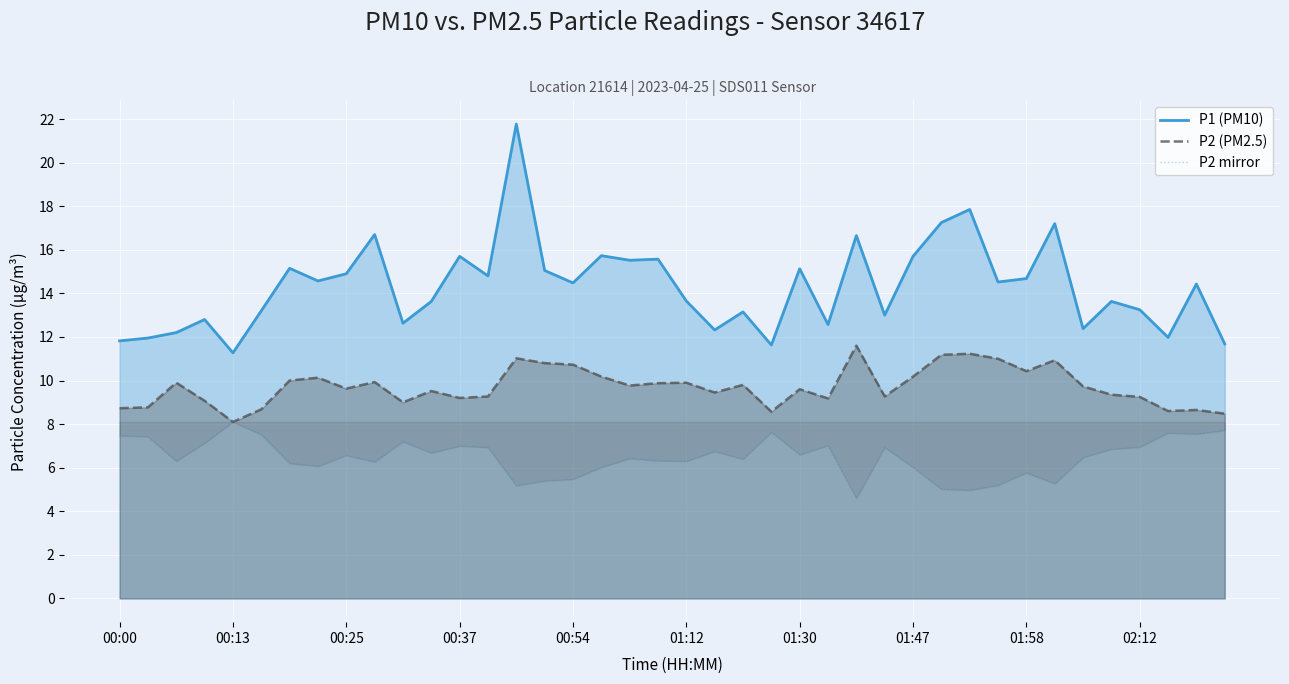

True or false: P2 mirror has a value of 7.7 at 39.

True